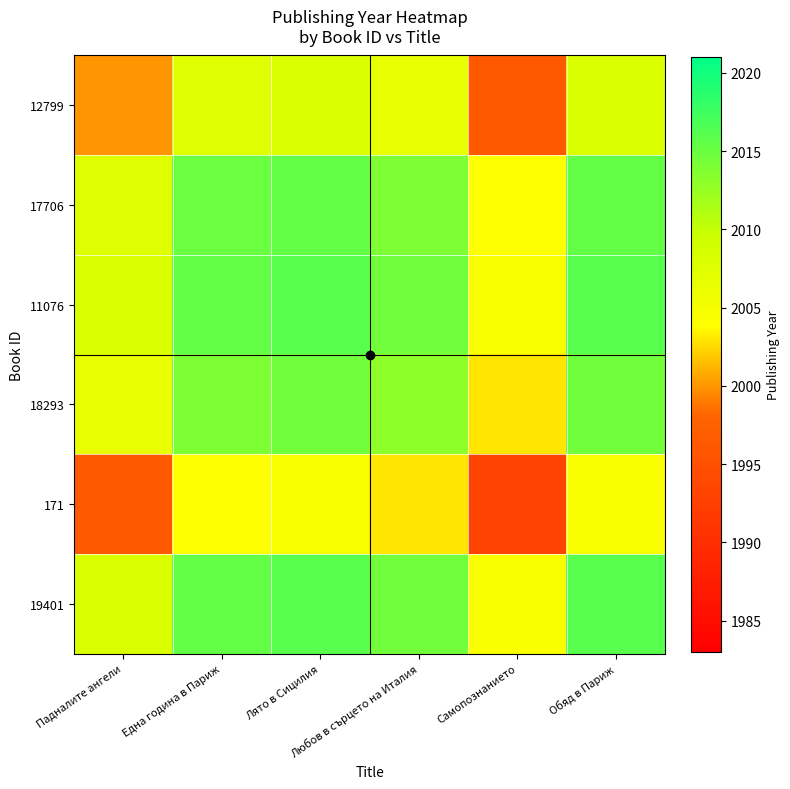

Which label corresponds to the largest value in the chart?

Лято в Сицилия